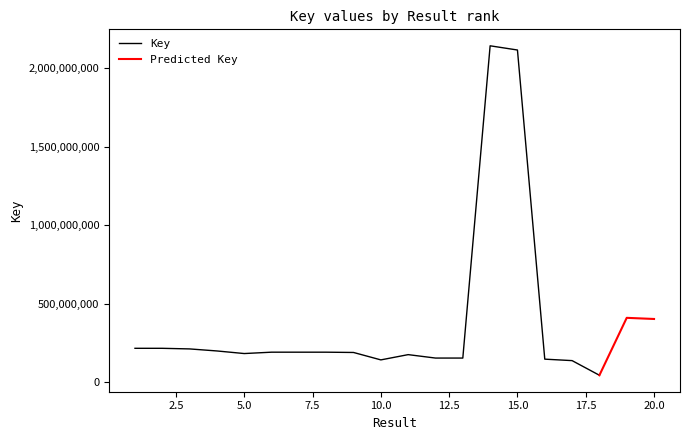

Is the value of Predicted Key at 16 greater than the value of Key at 7?

No